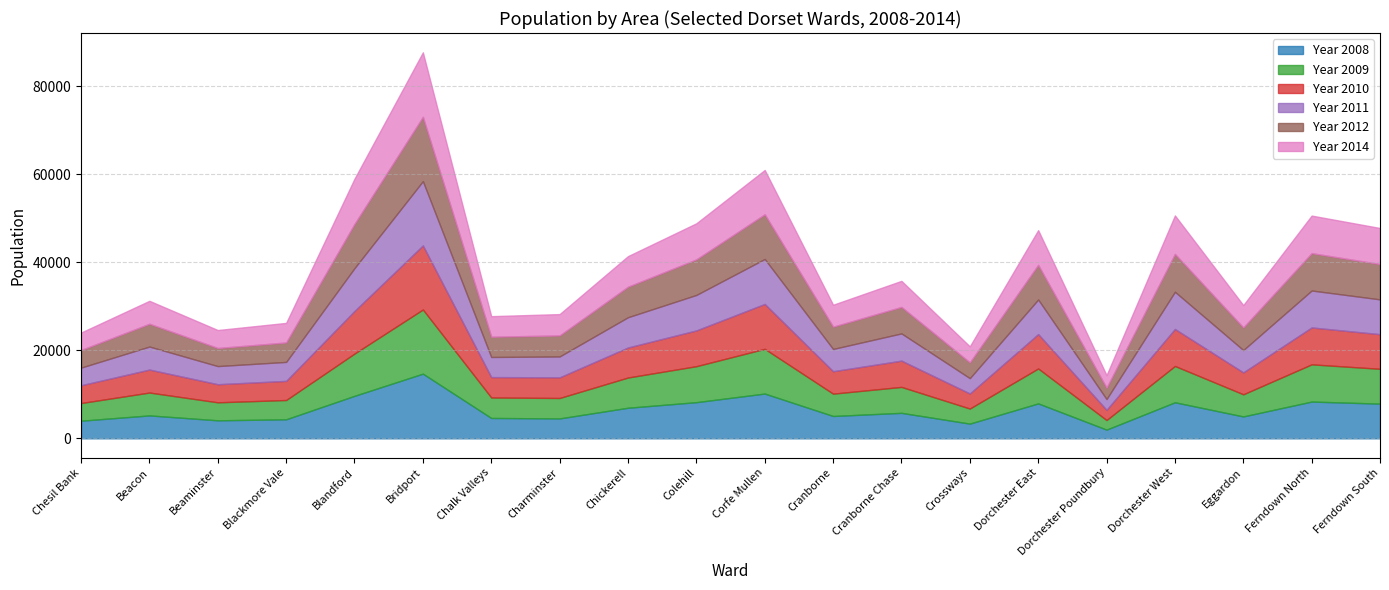

How many data points does each series have?

20